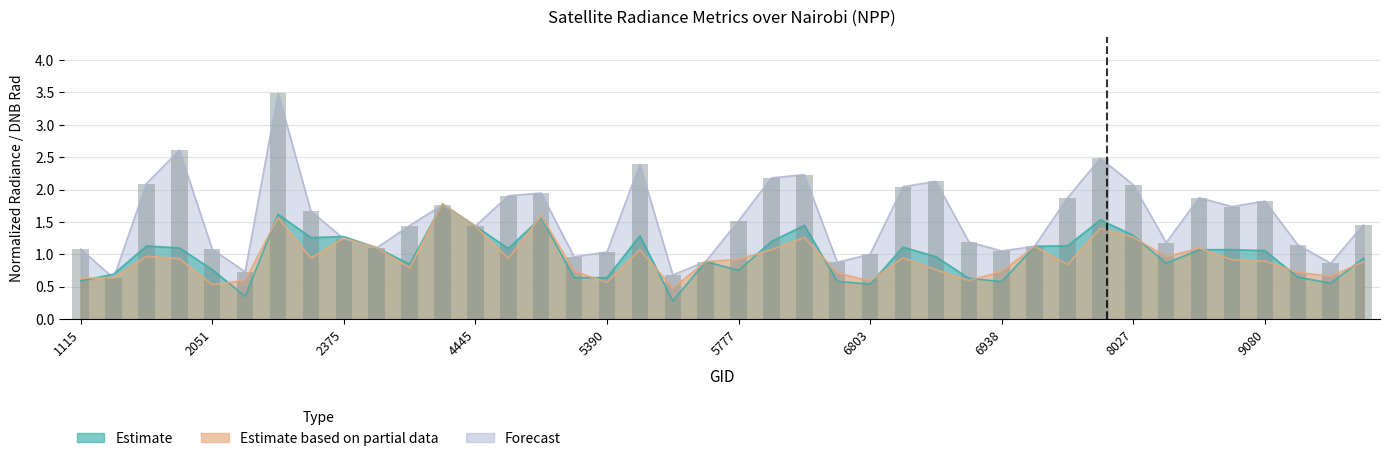

True or false: the data shows 1.9 at 34.

True